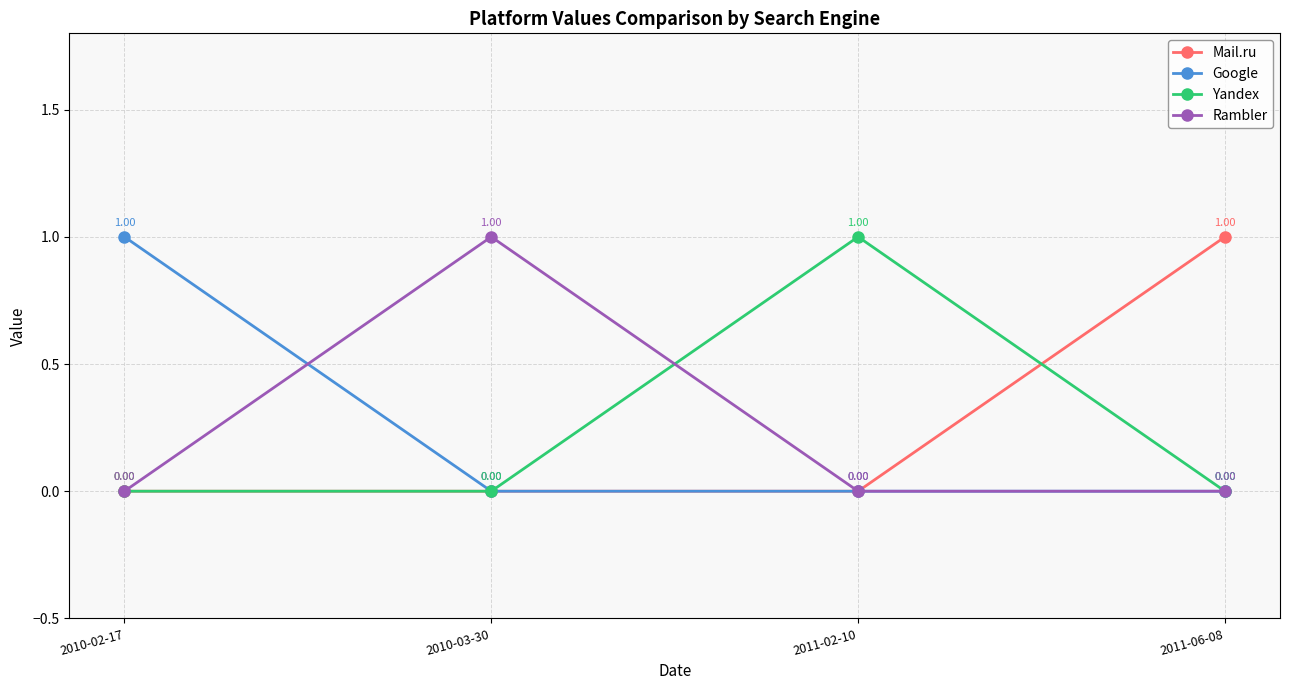

True or false: Yandex has more than 2 points higher than both neighbors.

False